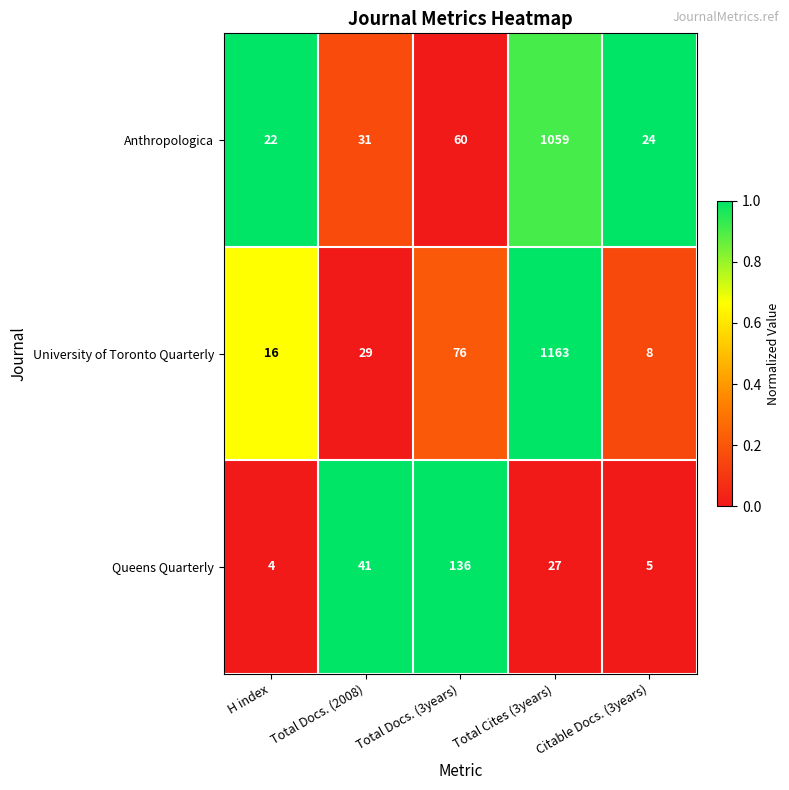

How many series are shown in this chart?

3